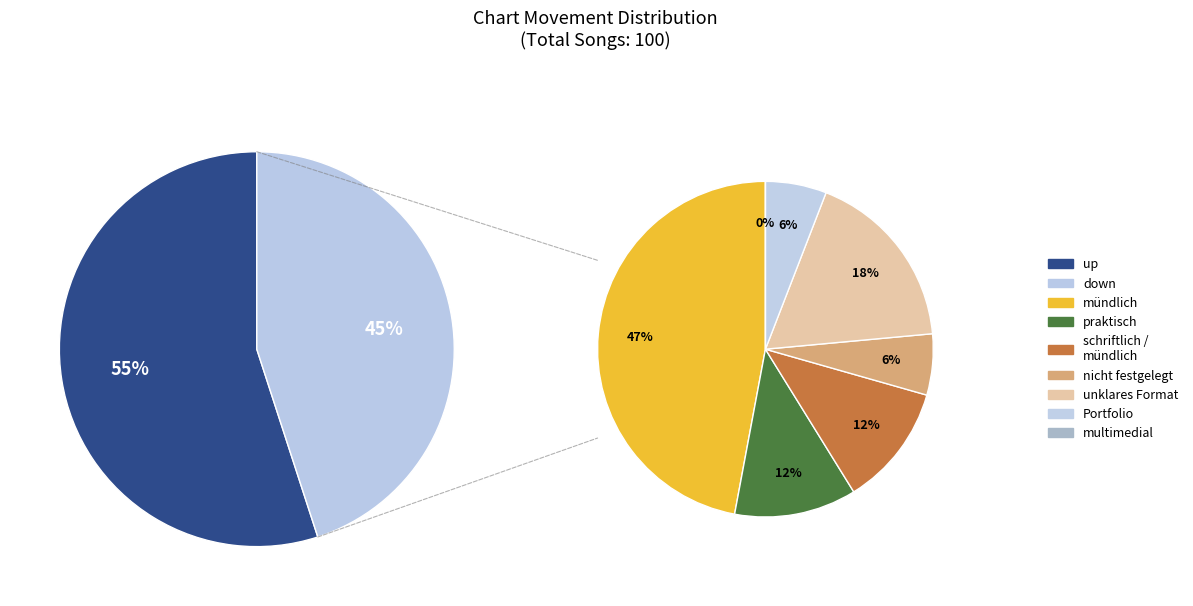

What percentage is the up slice, to the nearest percent?

55%